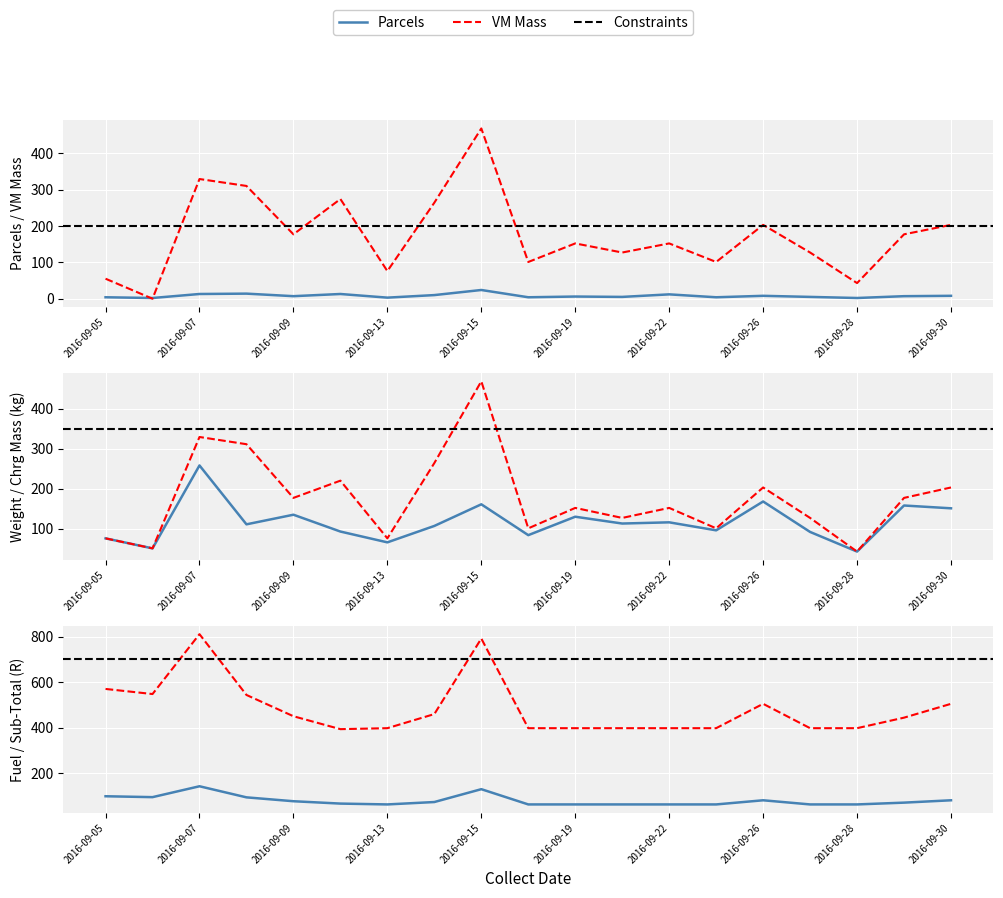

What is the difference between the maximum and second lowest values in the Sub-Total series?

413.1